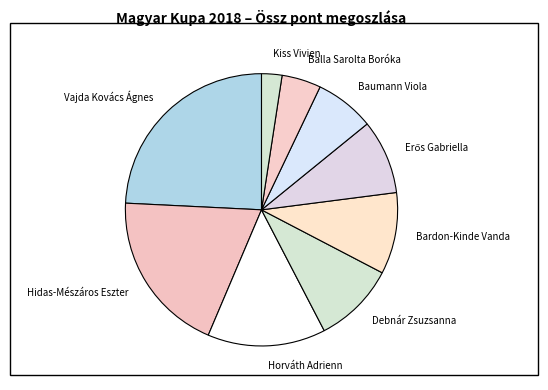

True or false: Hidas-Mészáros Eszter accounts for 19% of the total.

True